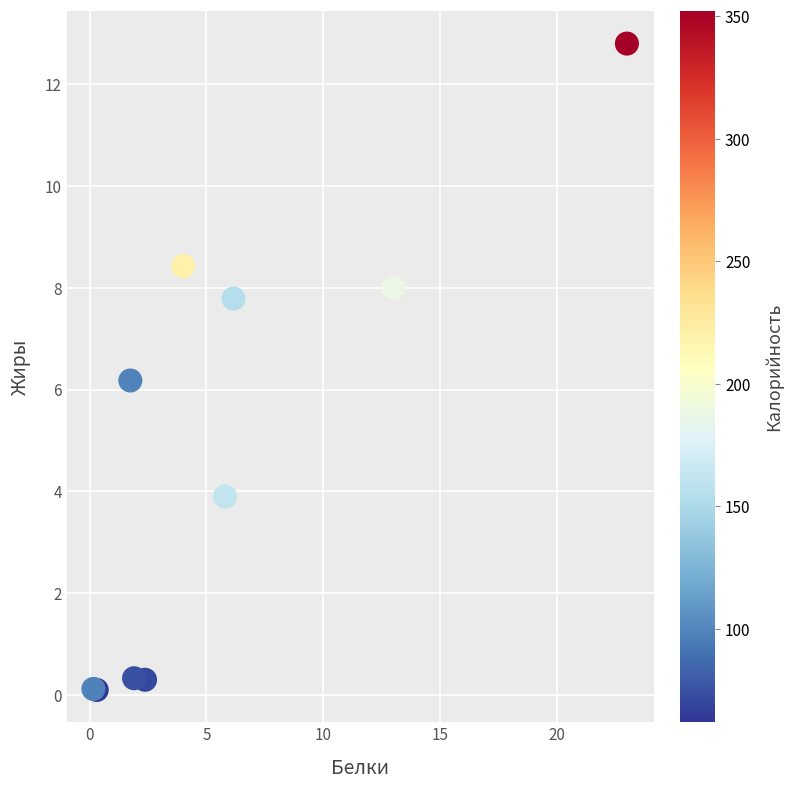

What Y value in the scatter plot is closest to 6?

6.2